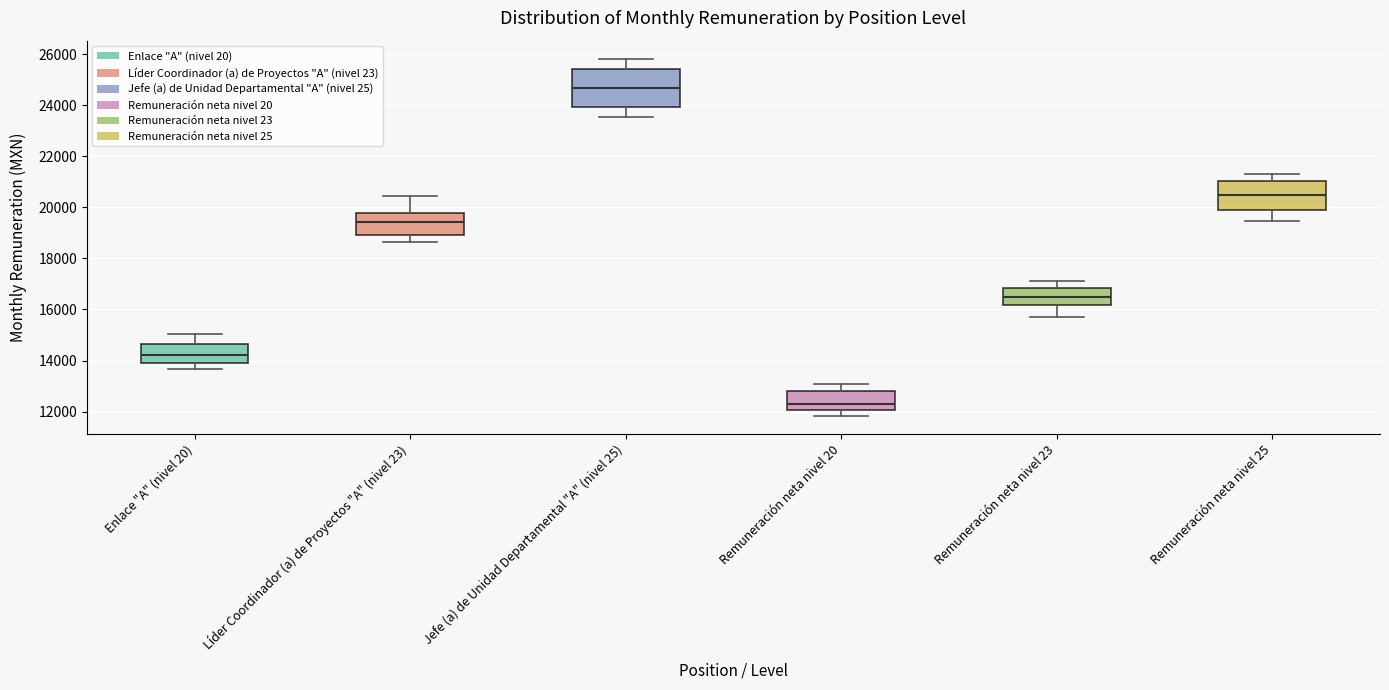

Which box is the tallest, from its lower edge to its upper edge?

Jefe (a) de Unidad Departamental "A" (nivel 25)